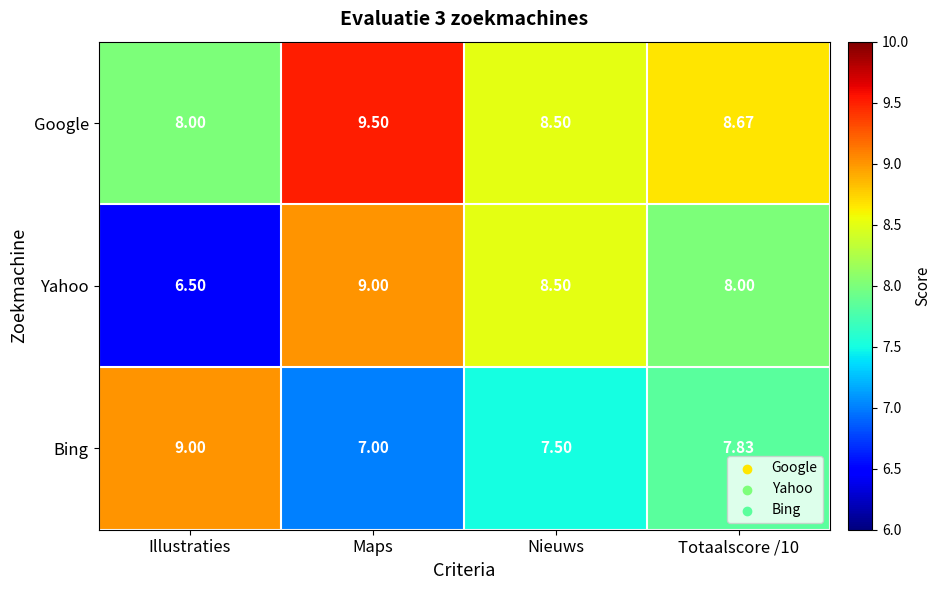

Where is Yahoo nearest to the value 7?

Illustraties